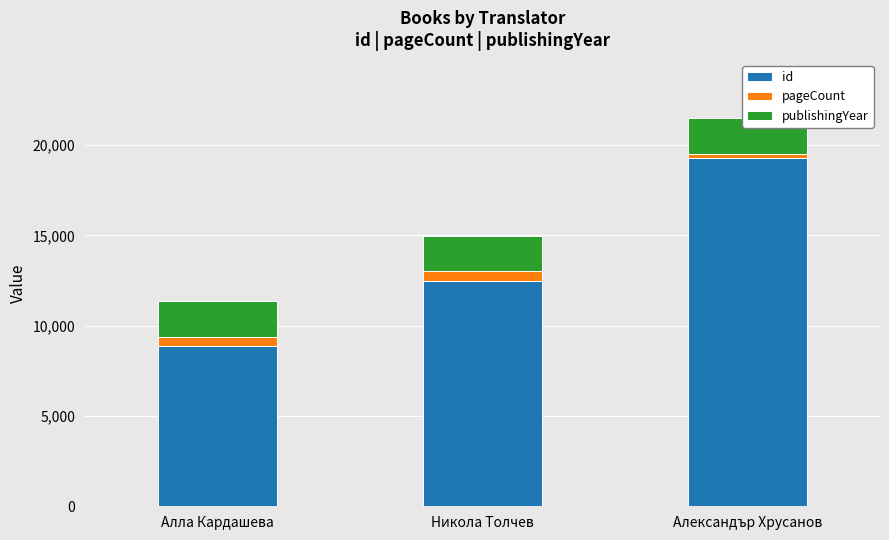

What is the value of the pageCount bar at the 2nd from the left?

548